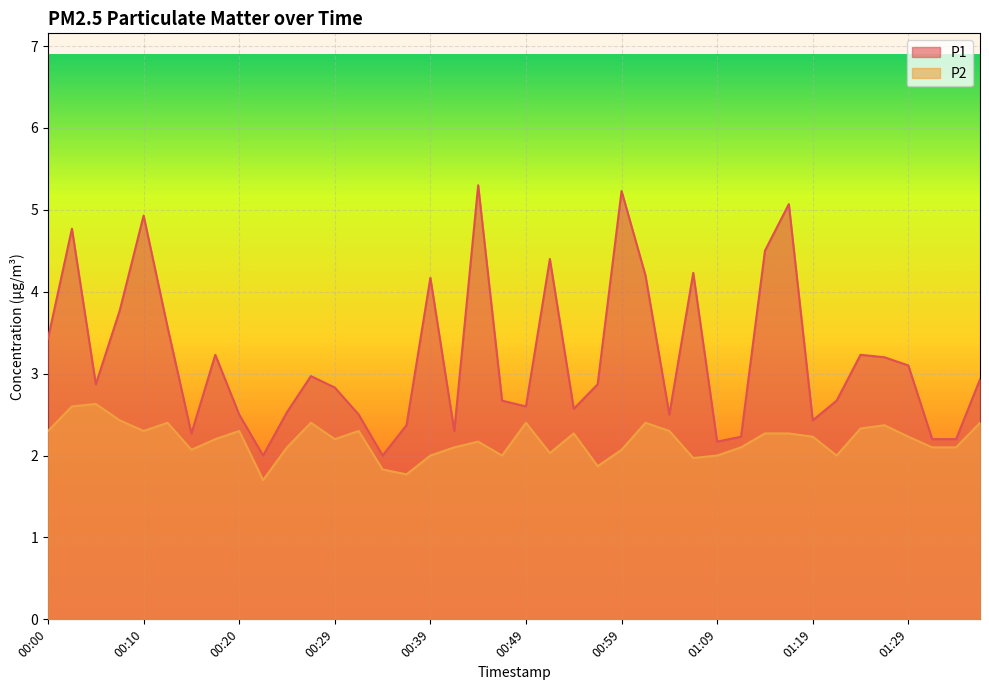

The P2 series shows 0.8 at 00:17. True or false?

False